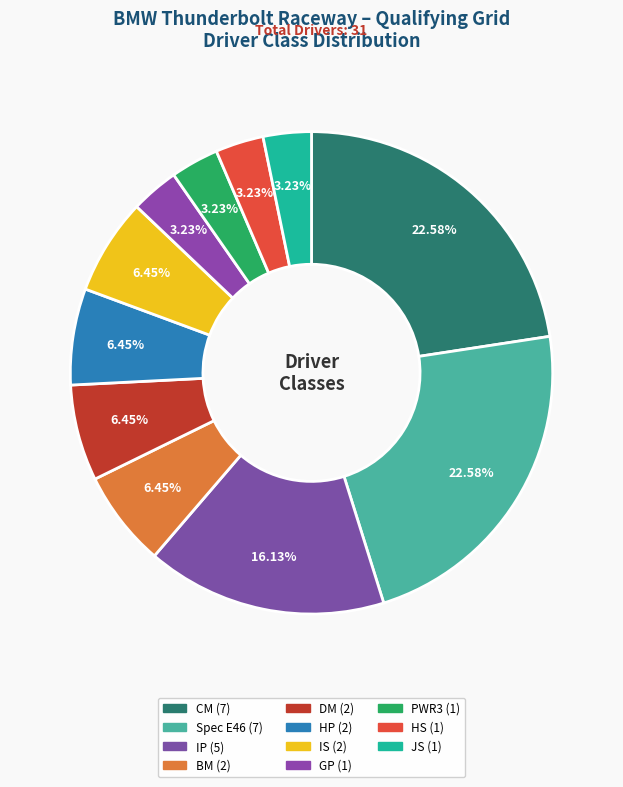

Which category has the smallest portion of the pie?

GP